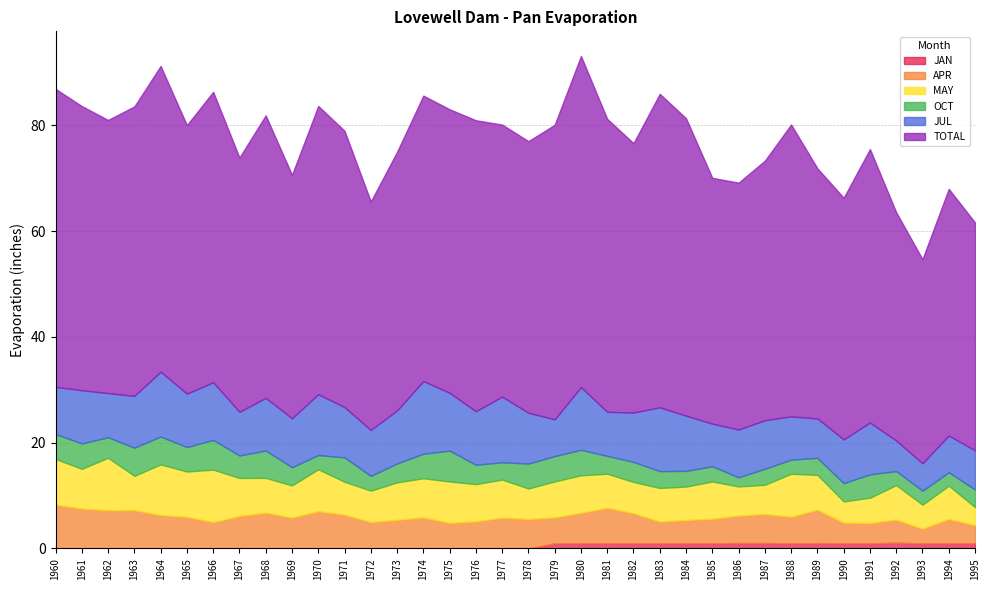

Reading right to left, list all the values displayed in this chart.

JAN: 1.0	1.0	1.0	1.1	1.0	1.0	1.0	1.0	1.0	1.0	1.0	1.0	1.0	1.0	1.0	1.0	1.0	0.0	0.0	0.0	0.0	0.0	0.0	0.0	0.0	0.0	0.0	0.0	0.0	0.0	0.0	0.0	0.0	0.0	0.0	0.0
APR: 3.4	4.6	2.8	4.4	3.9	3.9	6.3	5.0	5.5	5.2	4.7	4.4	4.1	5.7	6.7	5.8	4.9	5.6	5.8	5.1	4.8	5.9	5.4	5.0	6.4	7.0	5.8	6.8	6.1	5.0	6.0	6.3	7.2	7.2	7.5	8.3
MAY: 3.4	6.3	4.5	6.5	4.8	4.0	6.6	8.1	5.5	5.5	7.0	6.3	6.4	5.9	6.4	7.1	6.8	5.8	7.2	7.0	7.8	7.4	7.1	5.9	6.2	7.9	6.1	6.6	7.2	9.9	8.6	9.6	6.5	9.9	7.5	8.7
OCT: 3.3	2.5	2.6	2.6	4.4	3.5	3.2	2.7	3.0	1.7	2.9	3.0	3.2	3.8	3.4	4.8	4.8	4.7	3.3	3.6	5.8	4.6	3.6	2.8	4.6	2.7	3.4	5.2	4.2	5.6	4.6	5.3	5.3	3.9	4.8	4.7
JUL: 7.4	7.0	5.2	5.8	9.8	8.3	7.5	8.2	9.2	9.1	8.1	10.4	12.1	9.3	8.3	11.9	7.0	9.6	12.4	10.1	10.9	13.8	10.0	8.7	9.5	11.5	9.3	10.0	8.3	10.9	10.1	12.3	9.8	8.3	10.1	8.9
TOTAL: 43.1	46.6	38.6	43.2	51.7	45.7	47.3	55.2	49.1	46.7	46.5	56.2	59.3	50.9	55.4	62.6	55.7	51.4	51.5	55.0	53.6	54.0	48.9	43.2	52.3	54.5	46.0	53.4	48.1	54.9	50.8	57.8	54.7	51.7	53.7	56.4